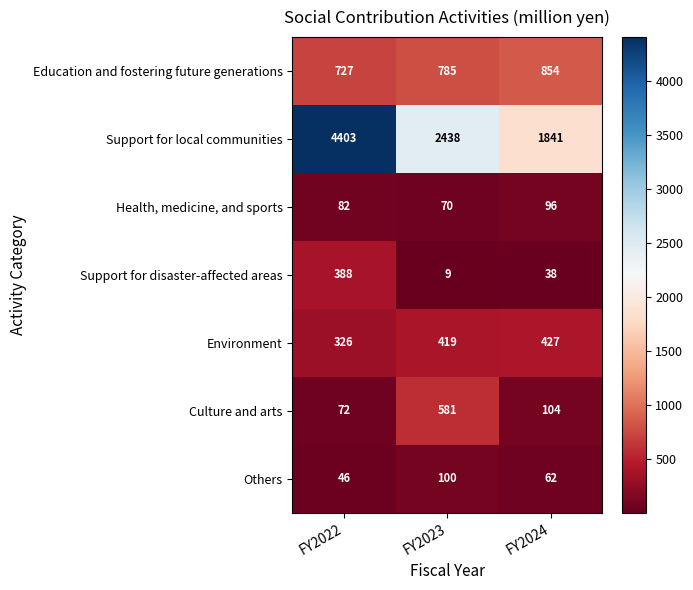

What is the sum of all Environment values?

1172